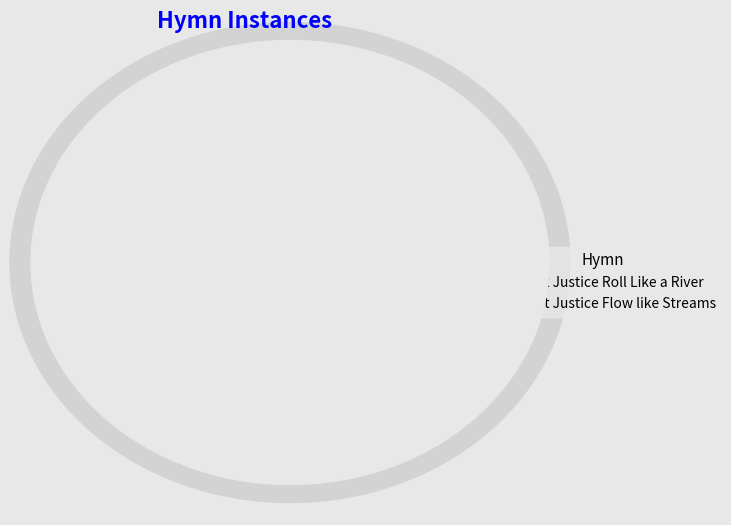

True or false: Let Justice Flow like Streams accounts for 73% of the total.

False